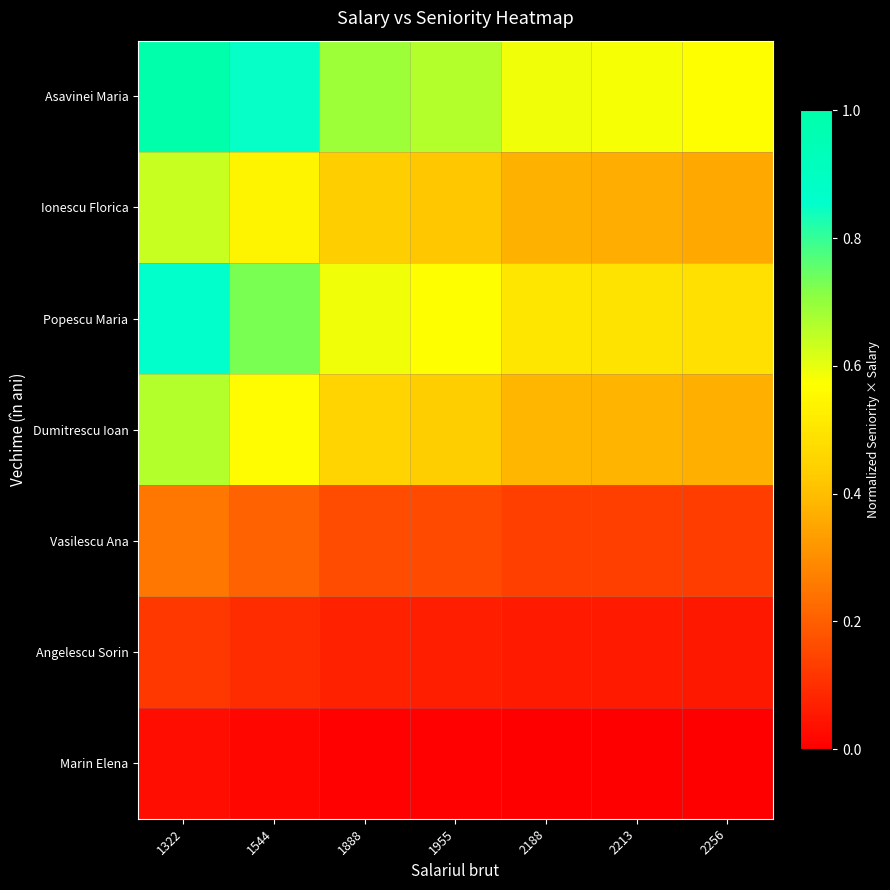

Which category has the lowest value across all series?

2256